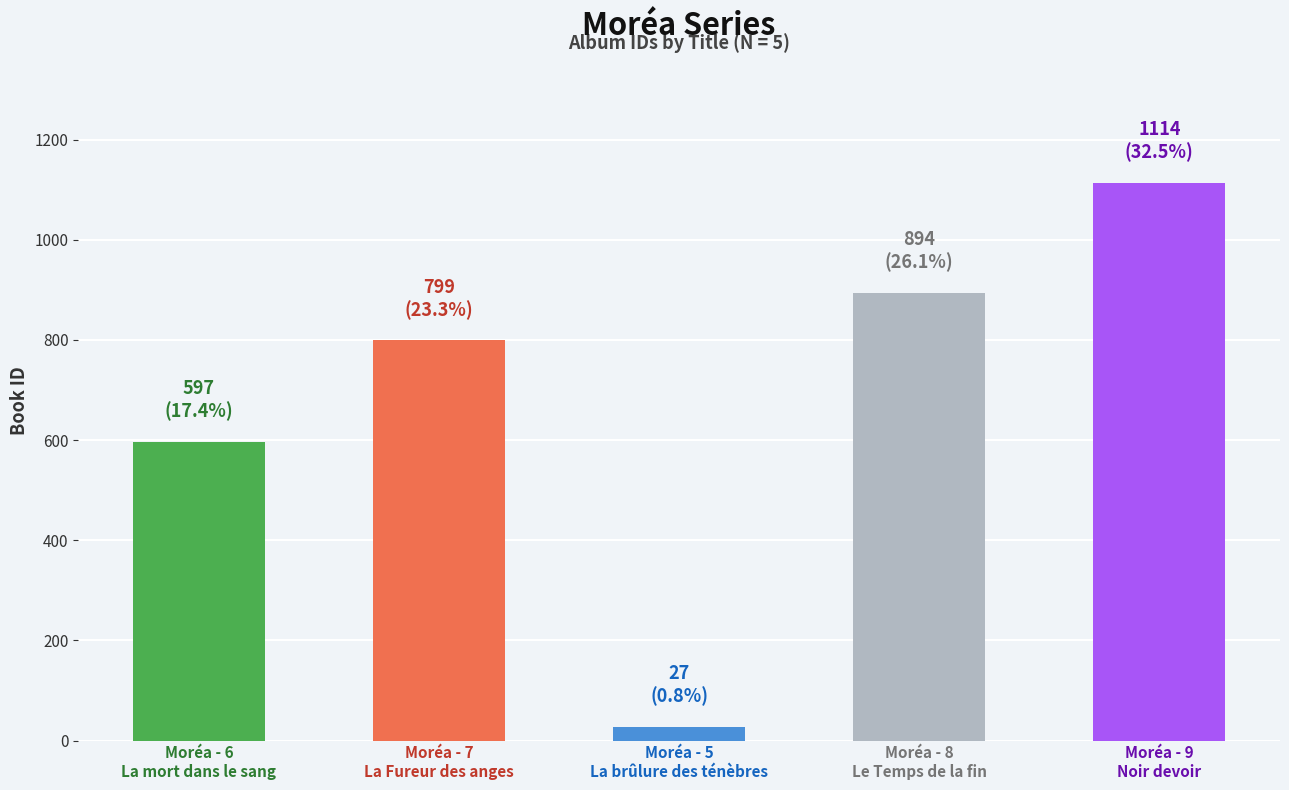

How many categories are shown in the chart?

5